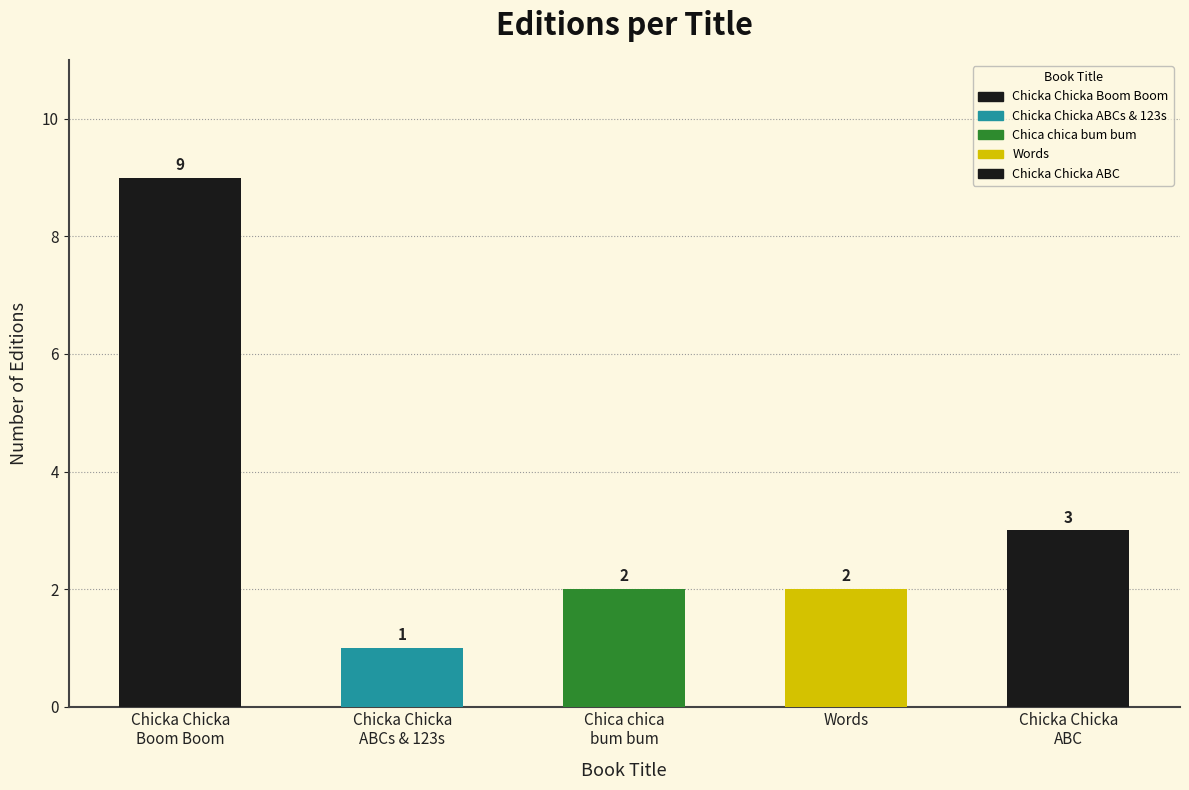

What is the change in value from Chicka Chicka Boom Boom to Chicka Chicka ABCs and 123s?

-8